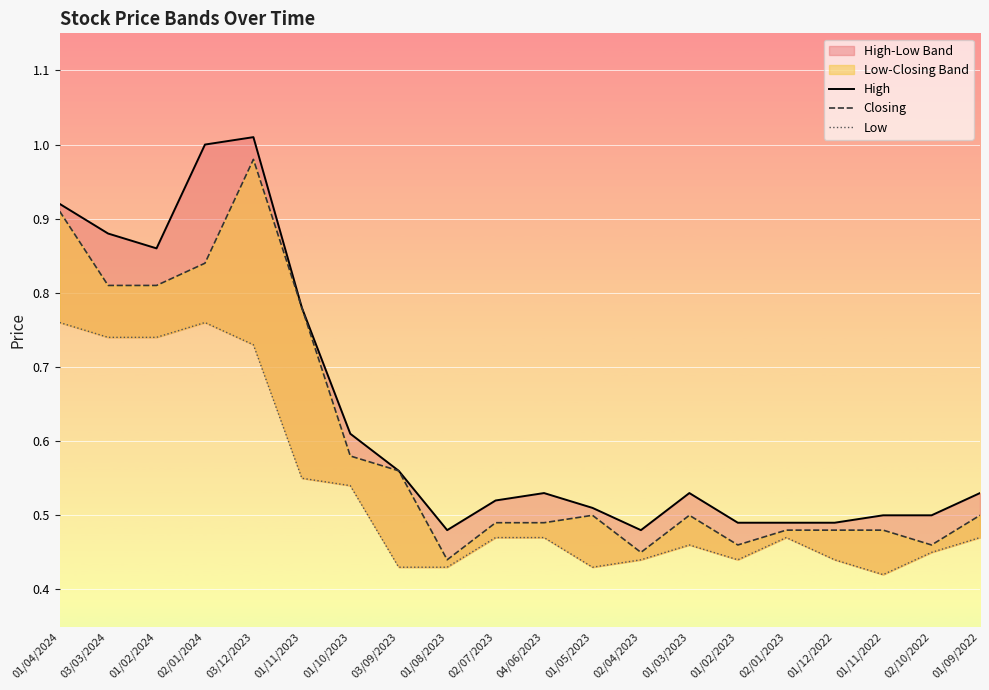

Which series changed the most between 01/04/2024 and 03/03/2024?

Closing